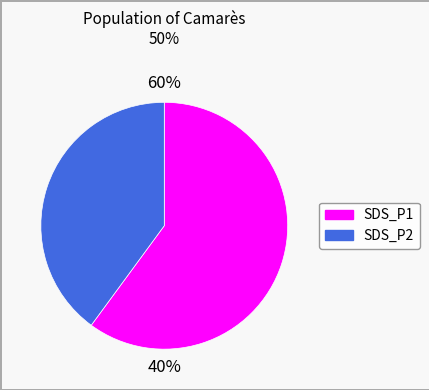

To the nearest percent, what portion does SDS_P1 represent?

60%